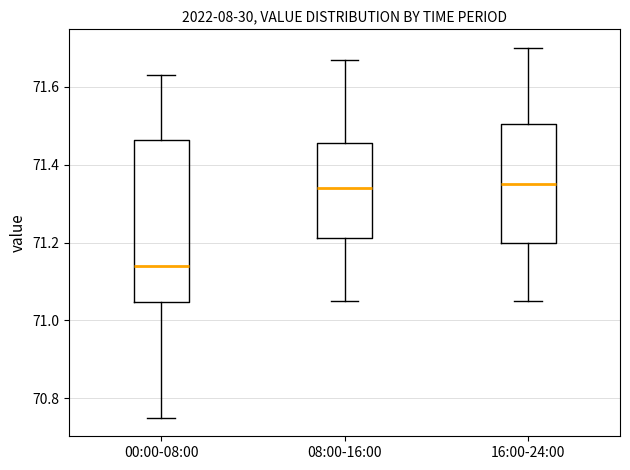

Comparing the boxes themselves (not the whiskers), which one is the tallest?

00:00-08:00